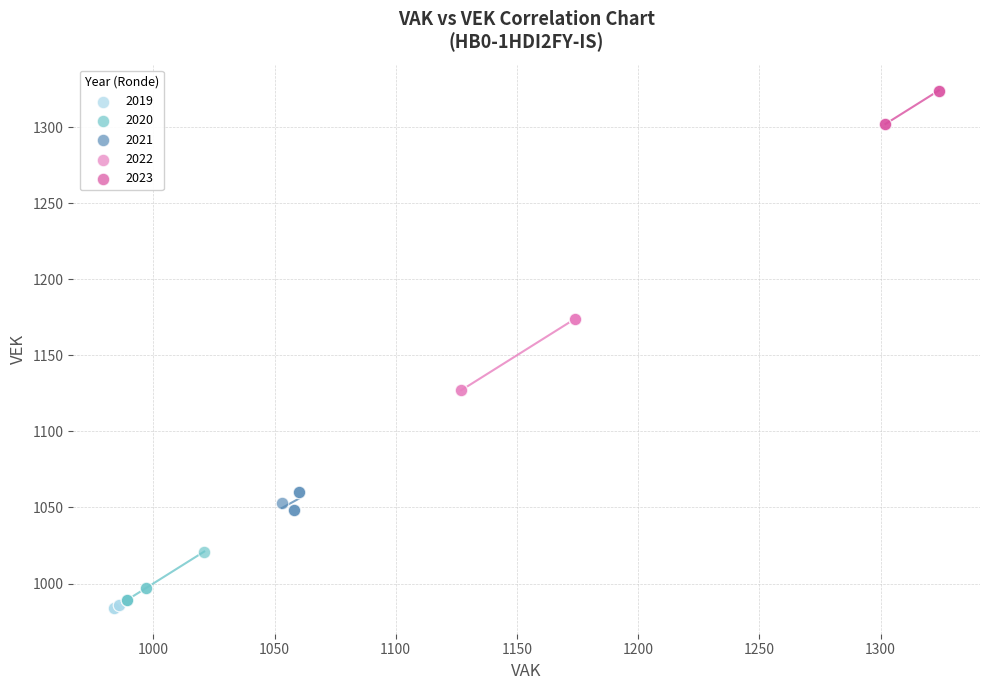

Which series reaches the maximum Y coordinate?

2023